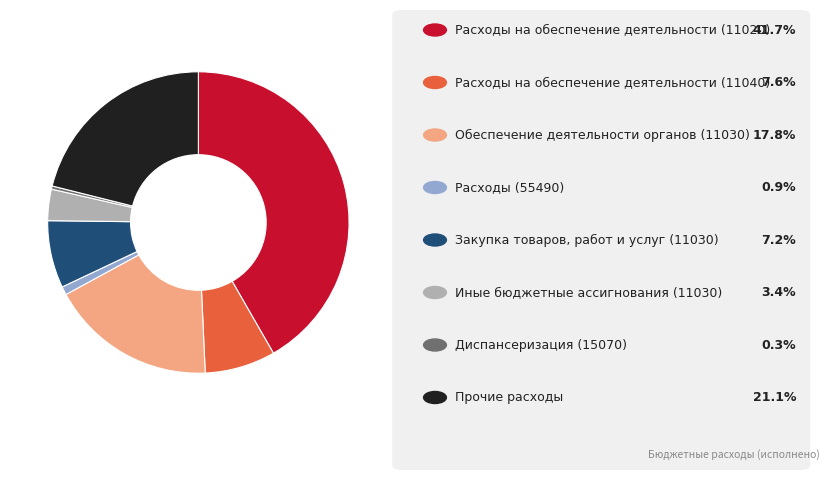

Does any single category account for the majority?

No